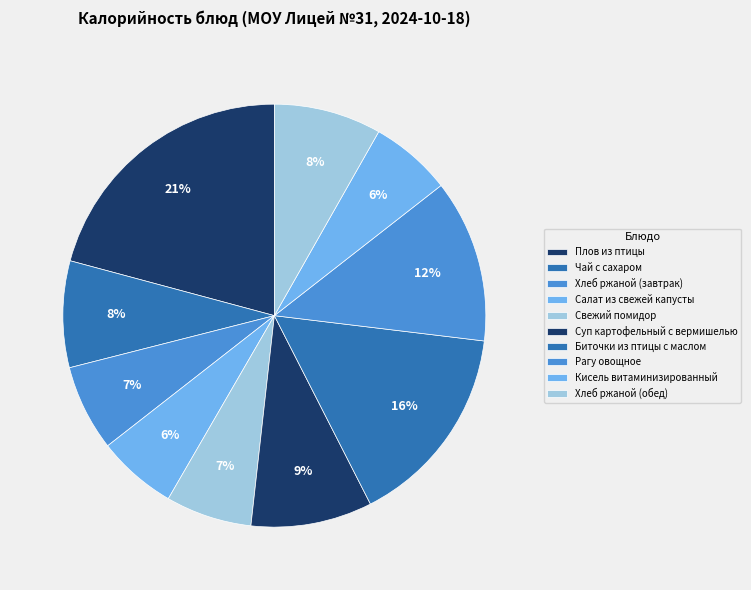

Rank the categories by value from highest to lowest.

Плов из птицы, Биточки из птицы с маслом, Рагу овощное, Суп картофельный с вермишелью, Хлеб ржаной (обед), Чай с сахаром, Хлеб ржаной (завтрак), Свежий помидор, Кисель витаминизированный, Салат из свежей капусты